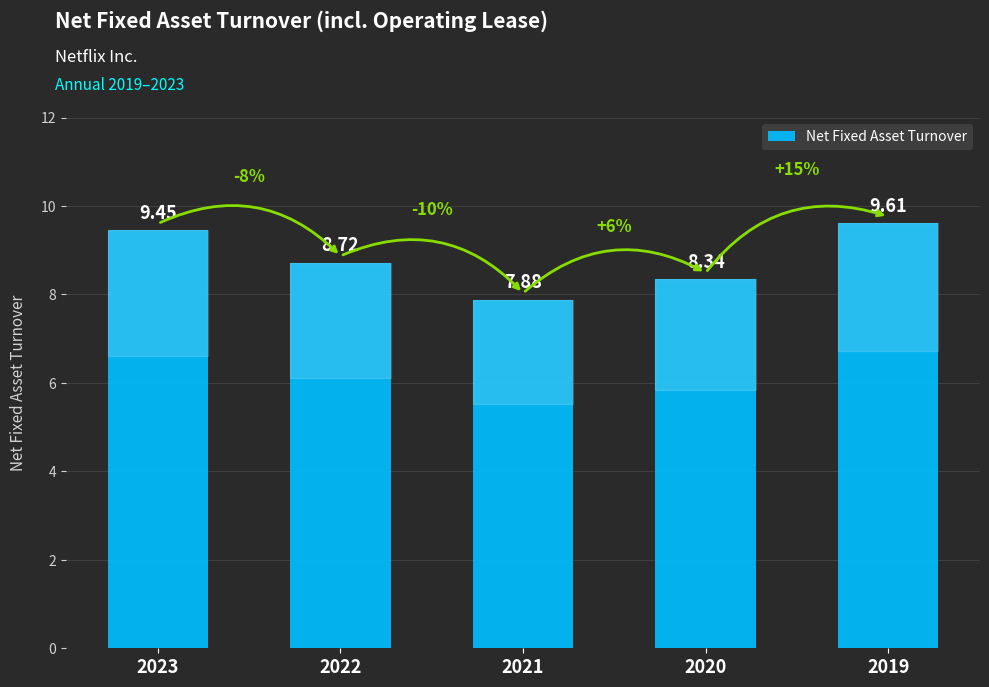

How many values are below 8?

1